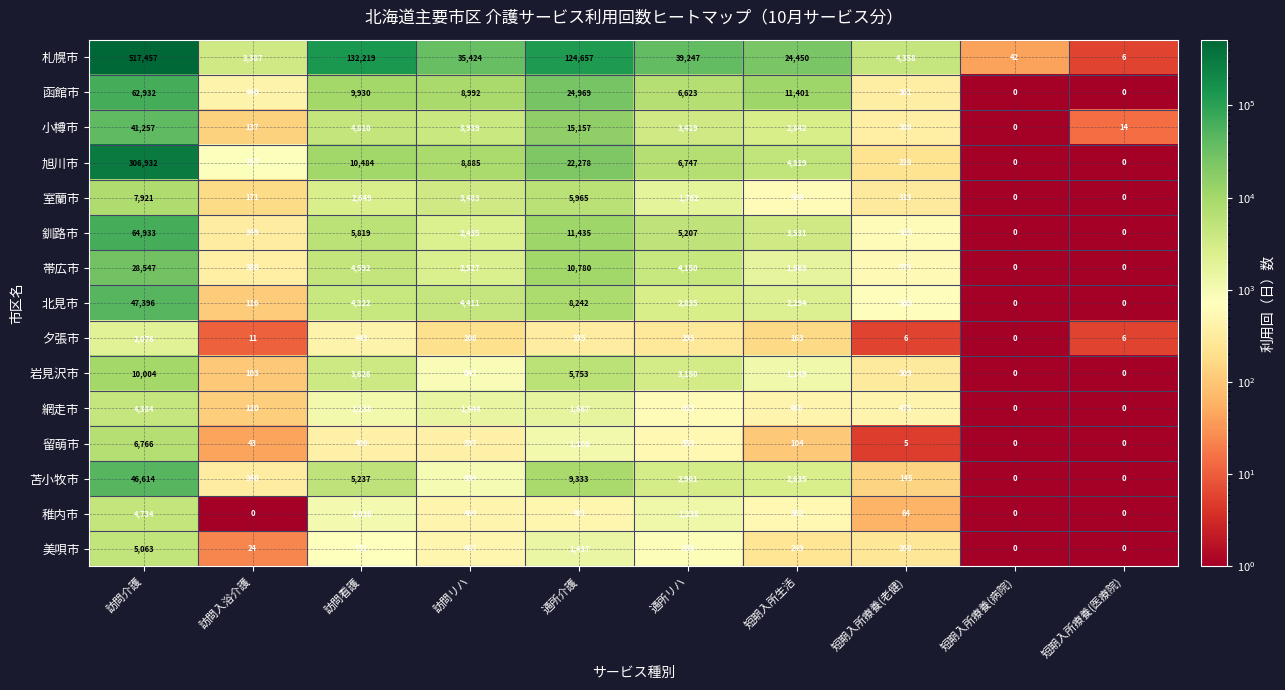

What is the spread (max minus min) of values at 訪問介護?

515381